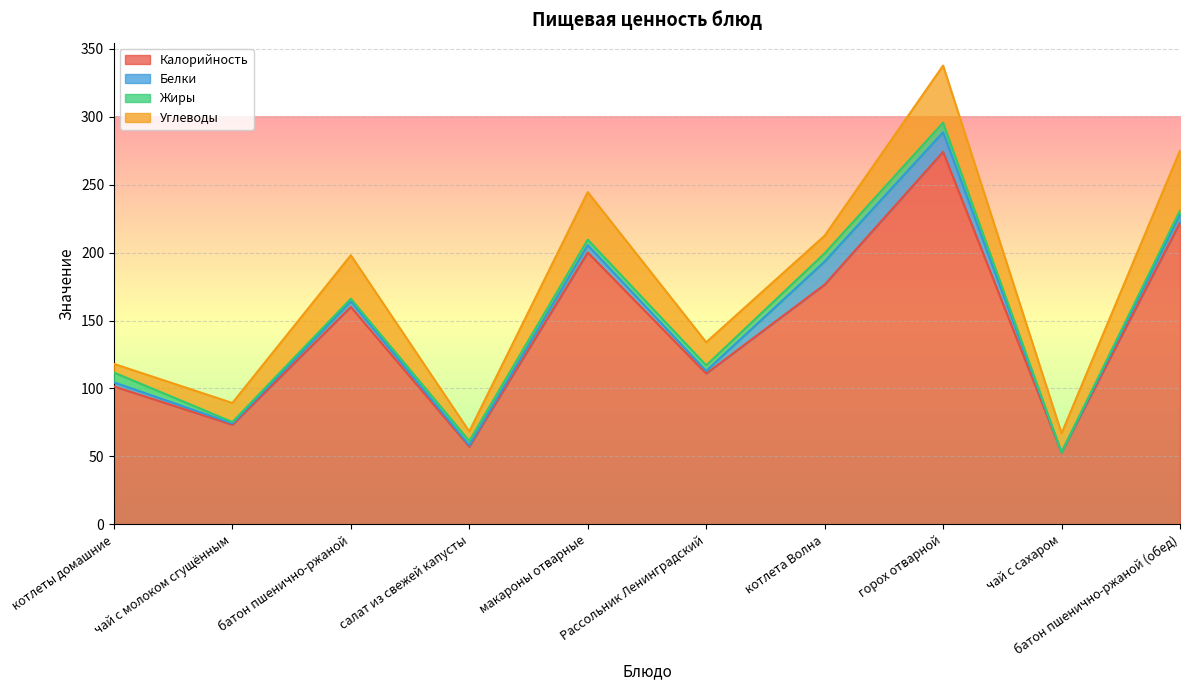

What value does the Белки series have at макароны отварные?

5.5